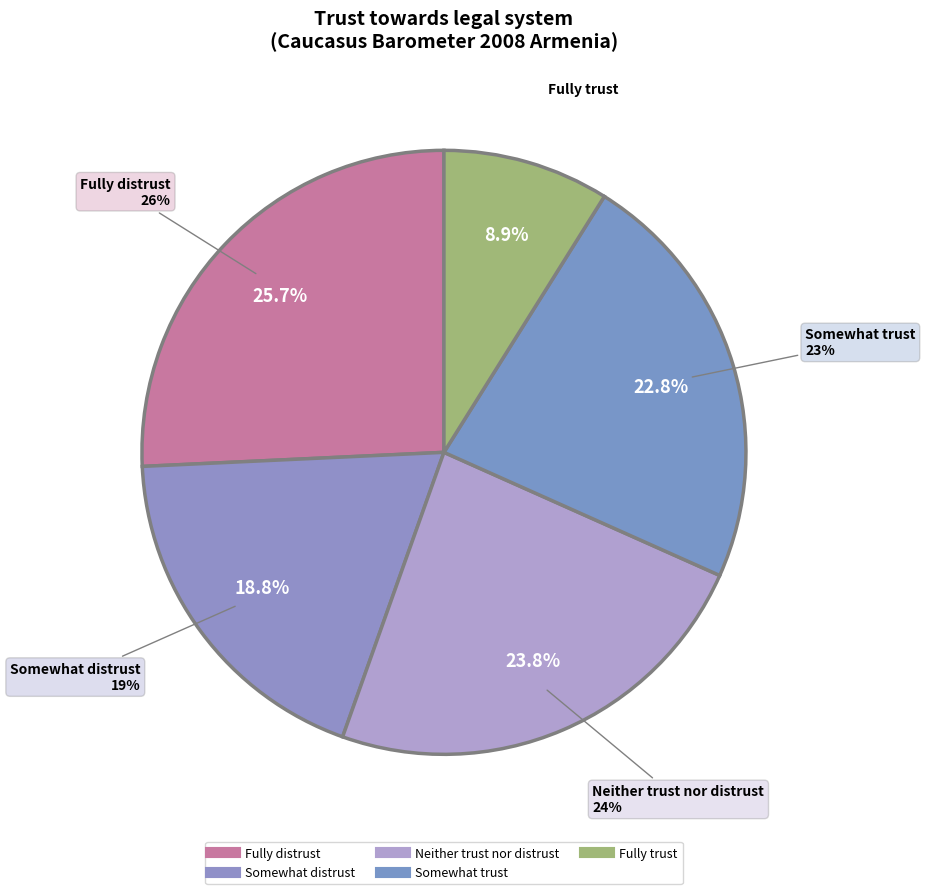

Is Somewhat trust the majority of the pie?

No